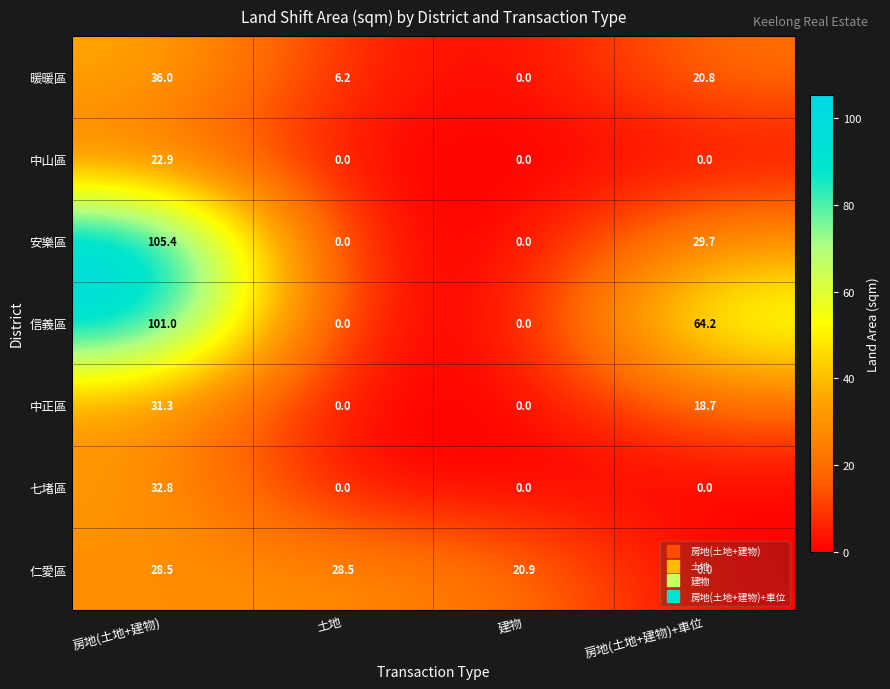

The 中山區 series shows 15.2 at 房地(土地+建物). True or false?

False